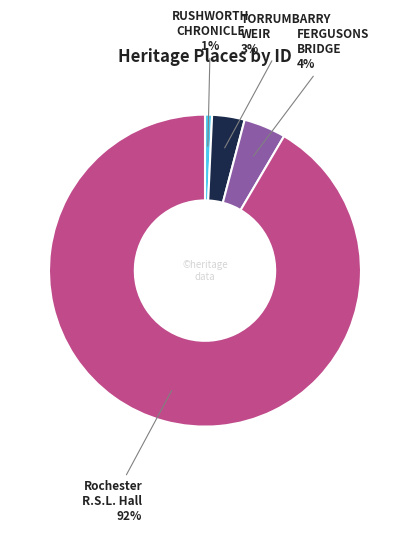

To the nearest percent, what is the difference between the largest and smallest slice percentages?

91%